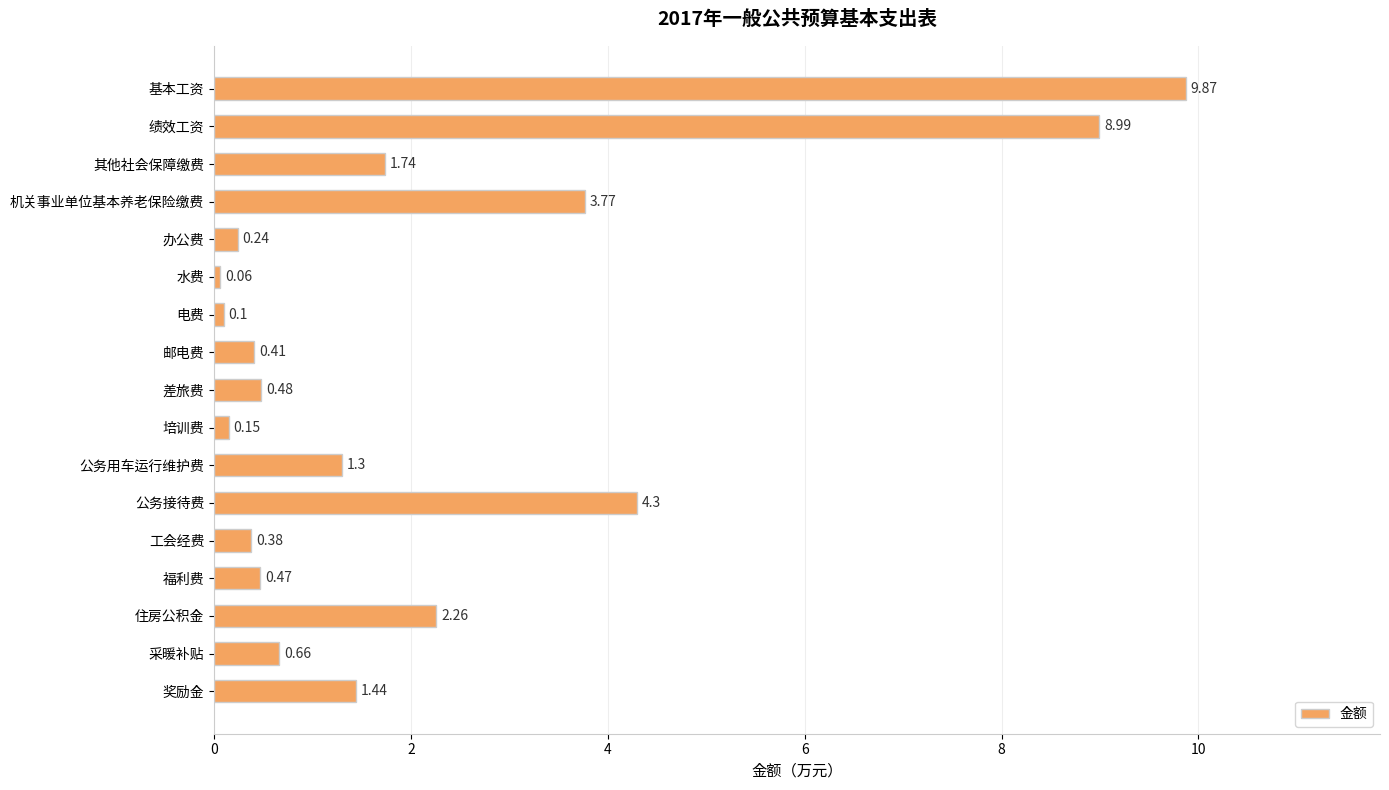

What is the label of the 1st bar from the bottom?

奖励金